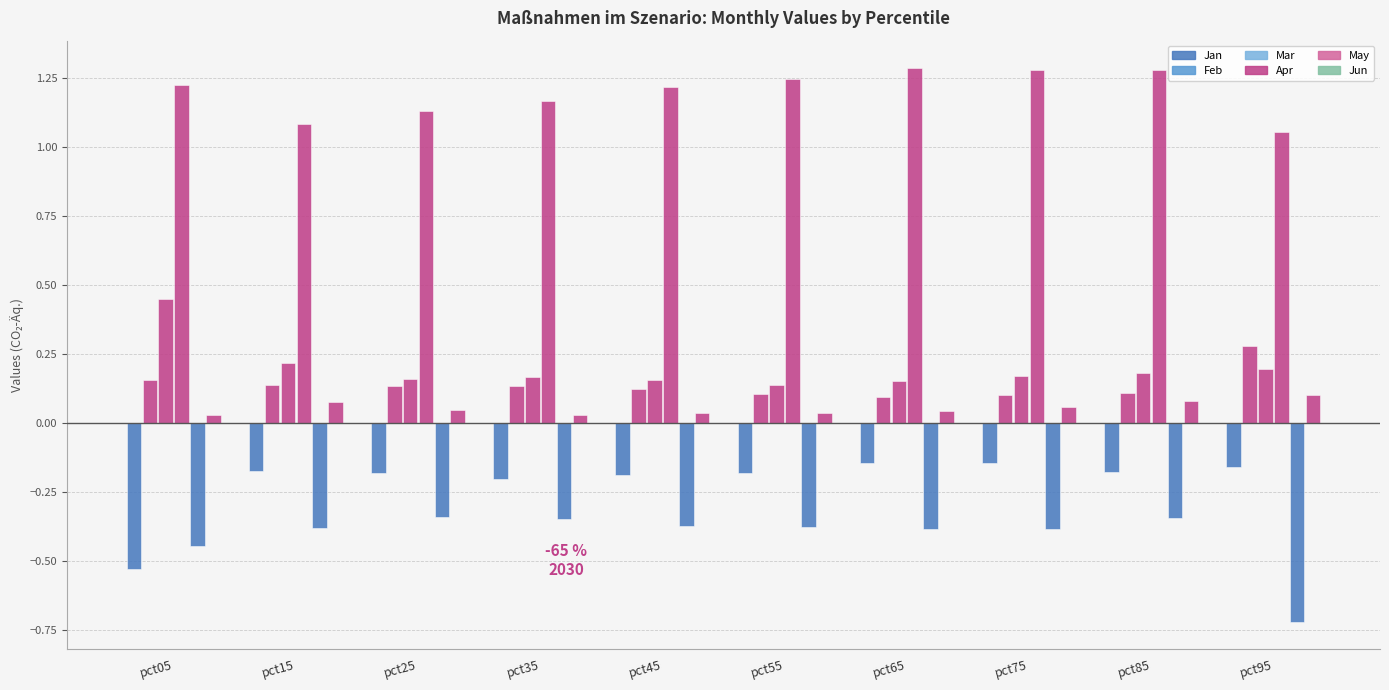

What is the total value across all series at pct45?

1.0